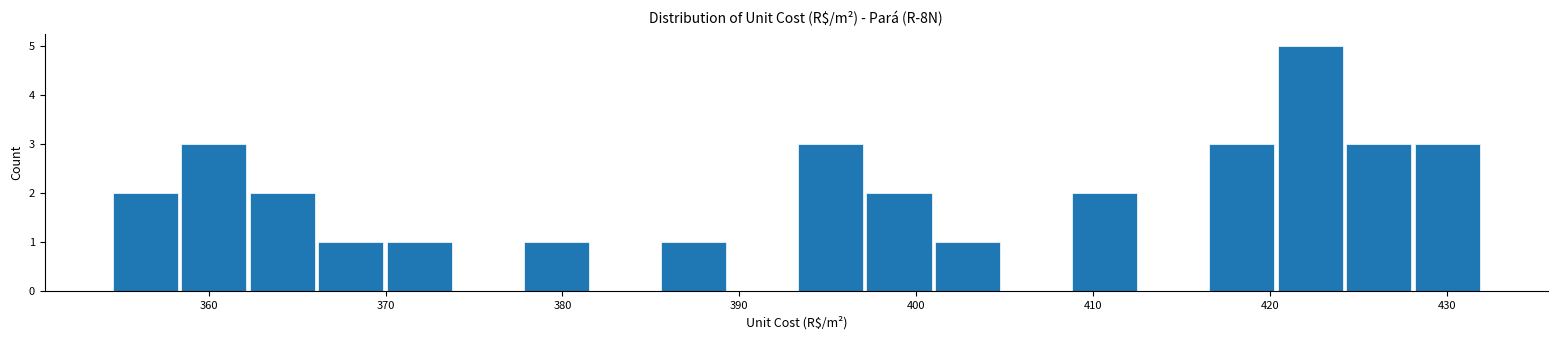

Read against the x-axis, roughly where is the centre of the tallest bar?

422